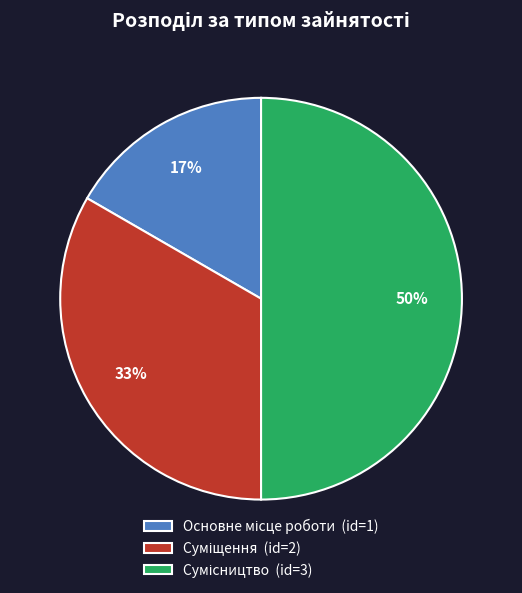

To the nearest percent, what is the difference between the largest and smallest slice percentages?

33%